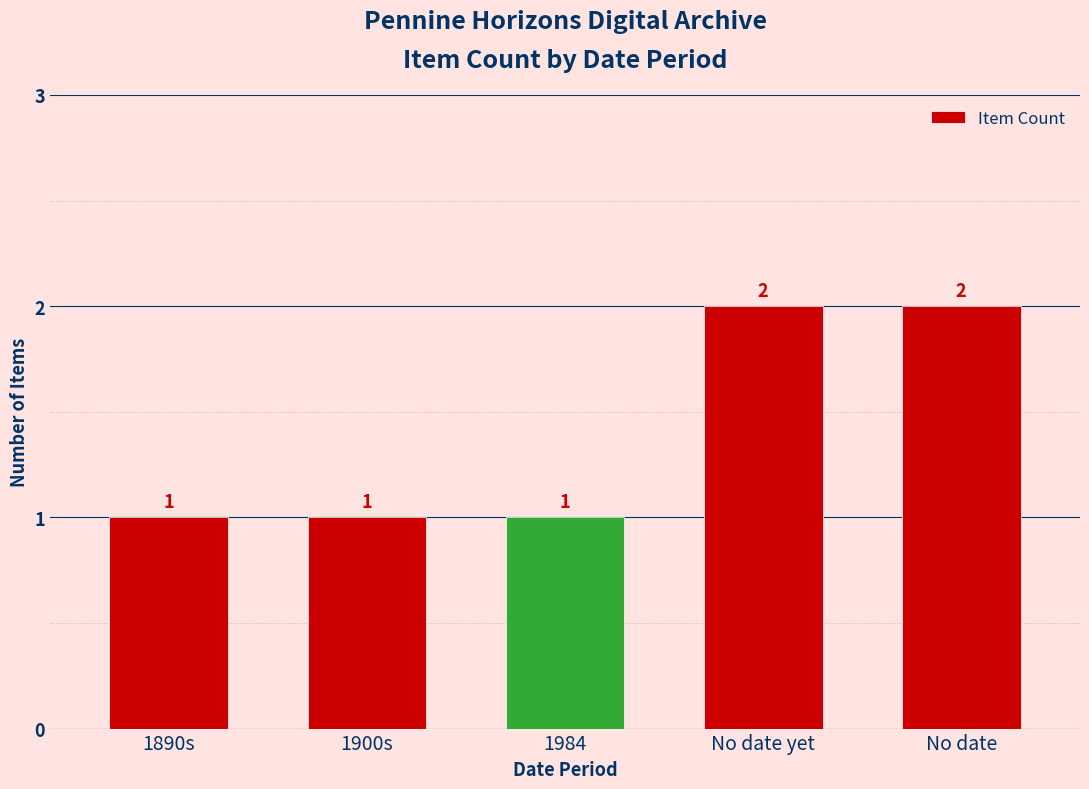

What is the label of the 5th bar from the left?

No date